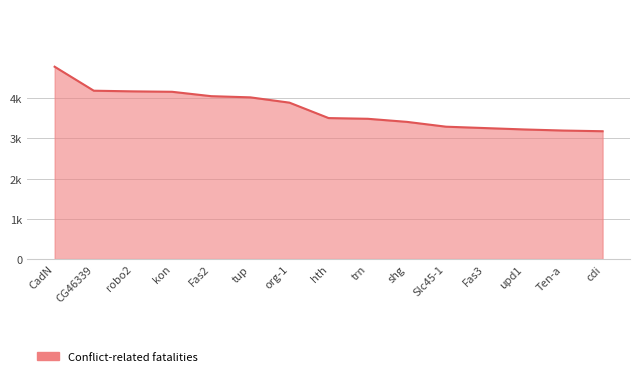

Does the chart display data point markers on the line(s)?

No